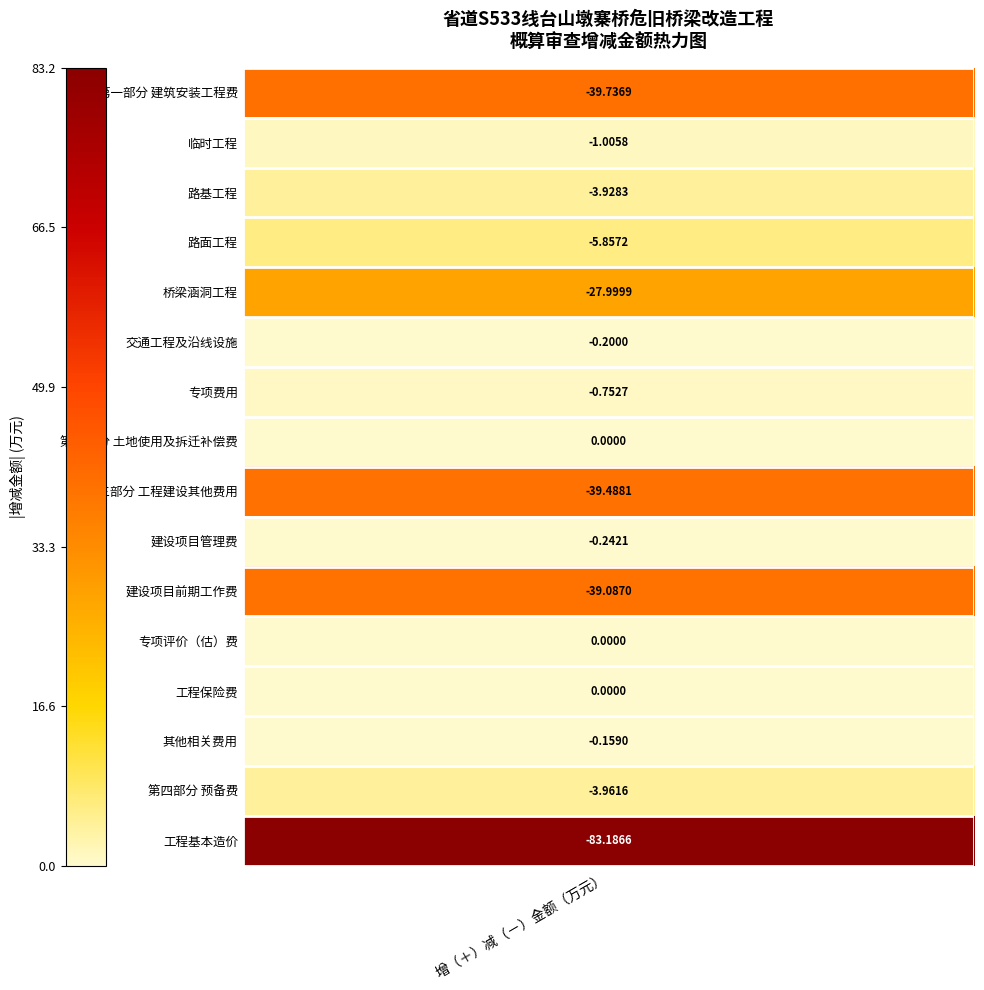

The value at 桥梁涵洞工程 is -38.5. True or false?

False